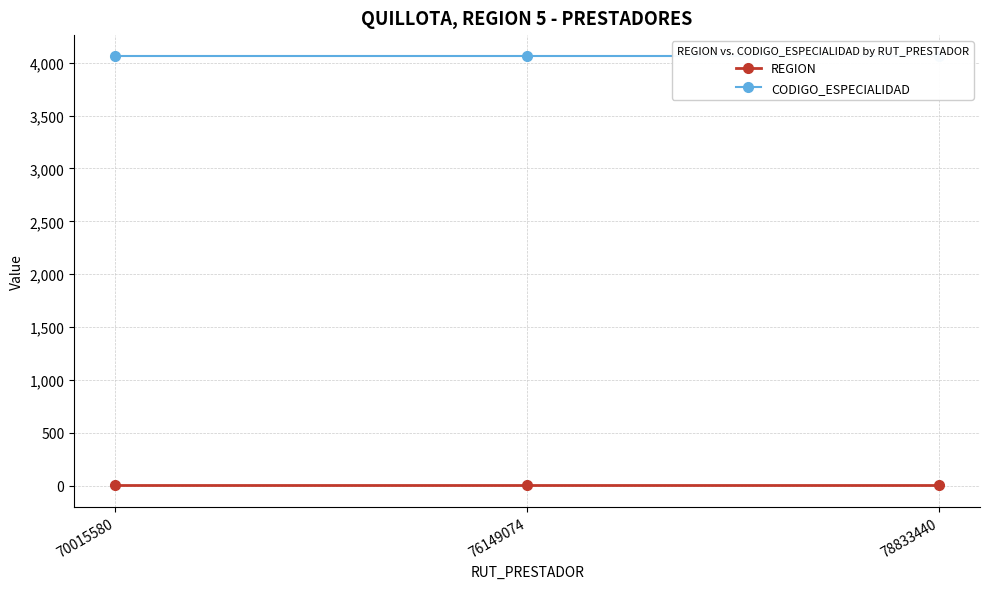

Where is REGION nearest to the value 5?

70015580